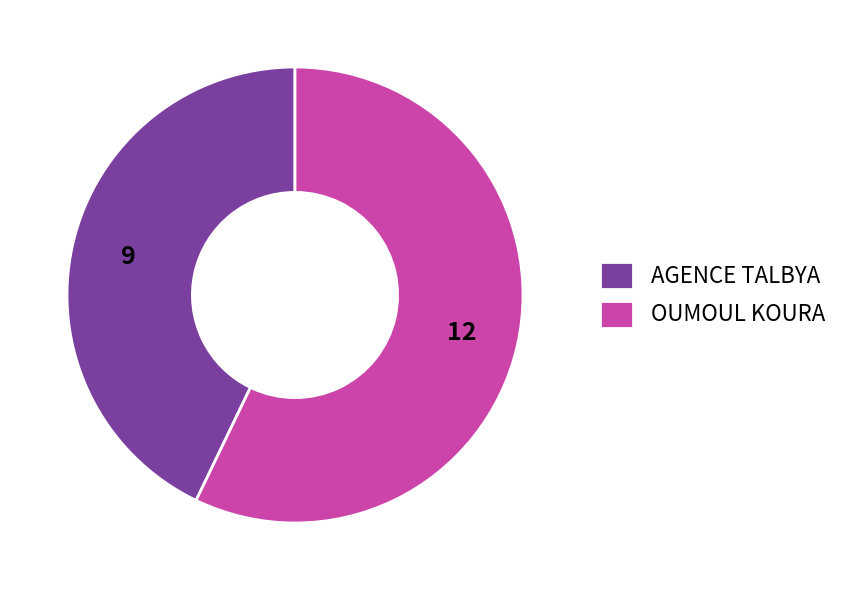

Approximately how many times larger is the value at OUMOUL KOURA compared to AGENCE TALBYA?

1.3